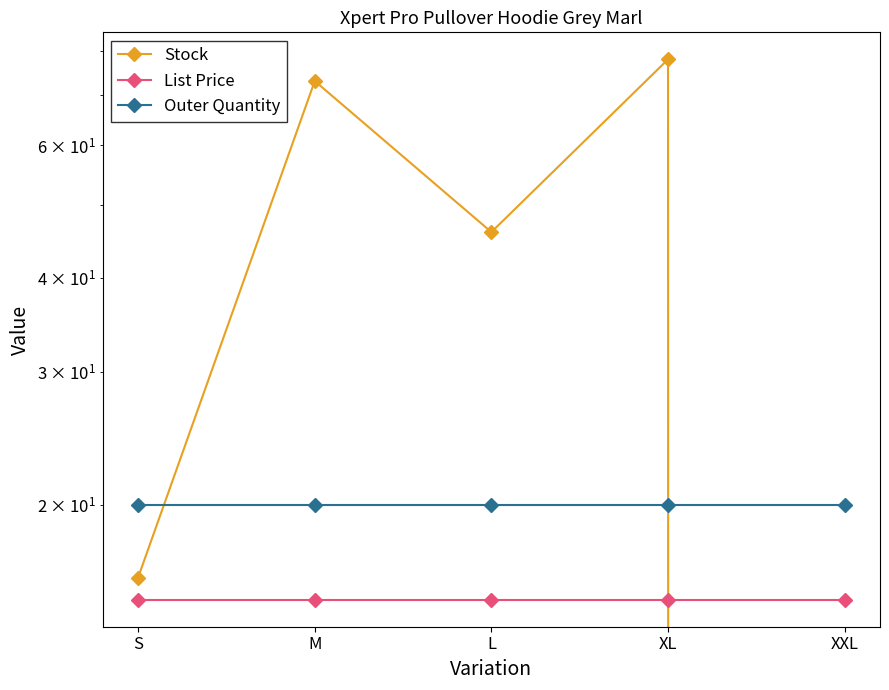

Which series has the largest total across all categories?

Stock